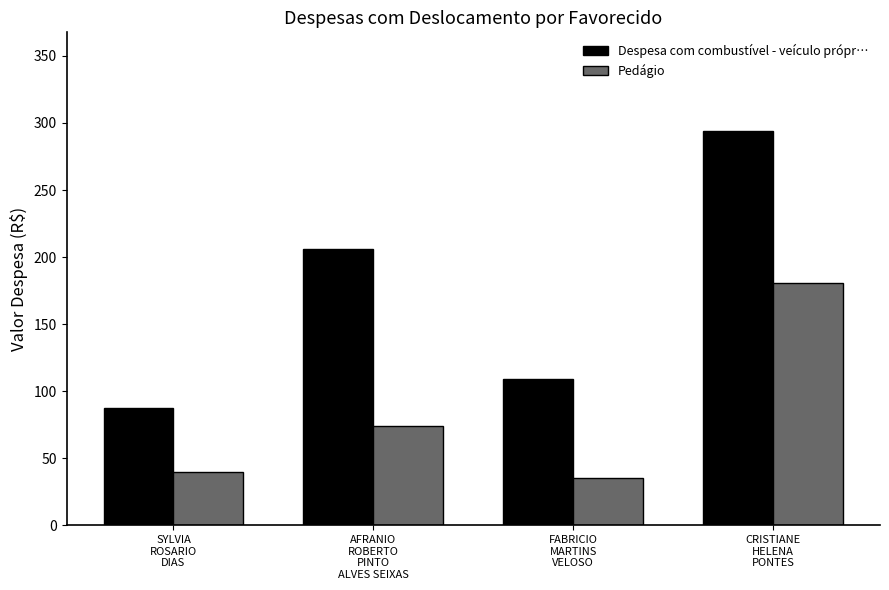

What is the difference between the second highest and second lowest values in the Despesa com combustível - veículo própr… series?

97.2